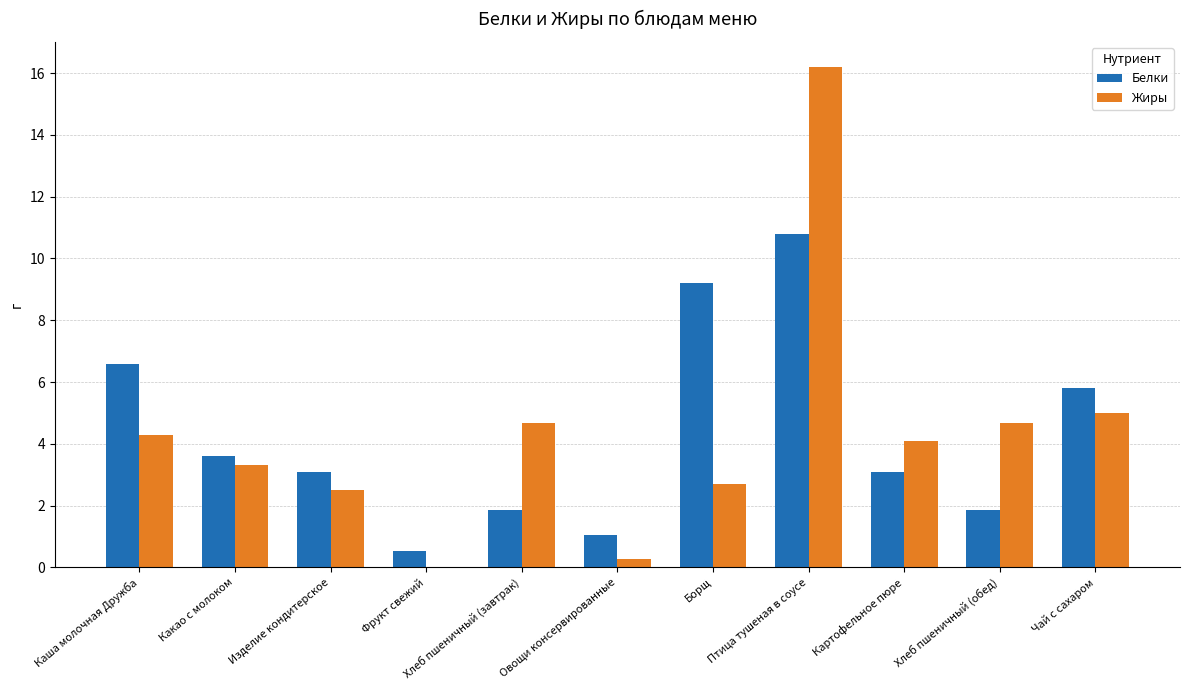

At which category is the sum across all series the highest?

Птица тушеная в соусе